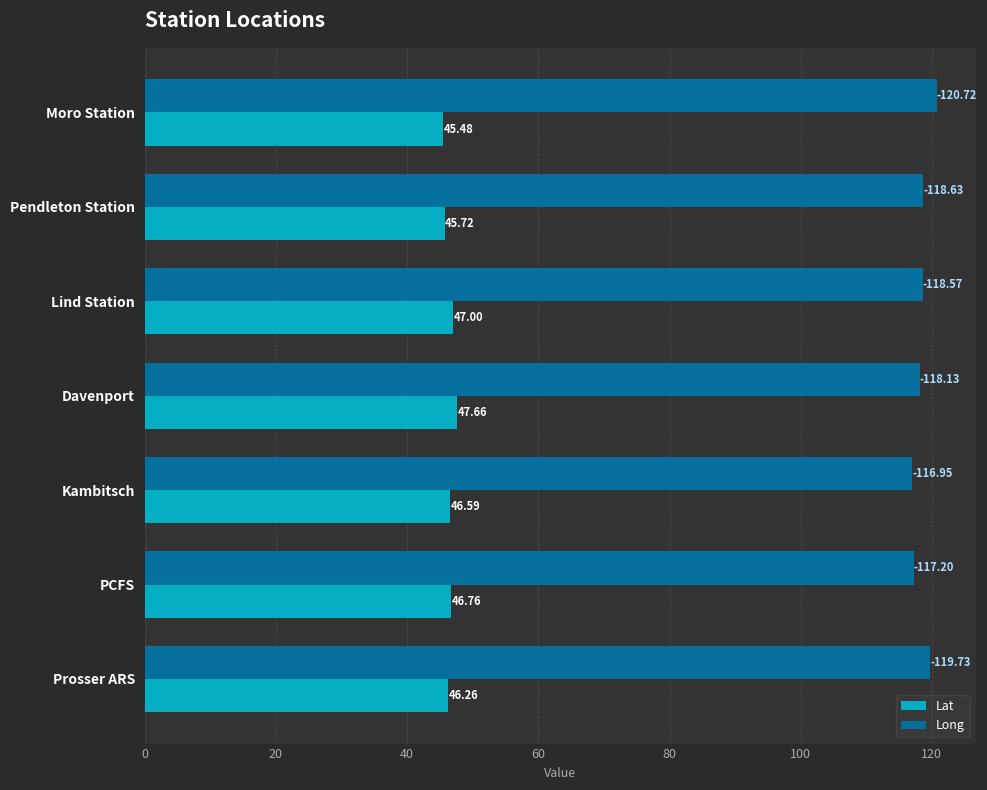

Which series has the widest spread of values?

Long